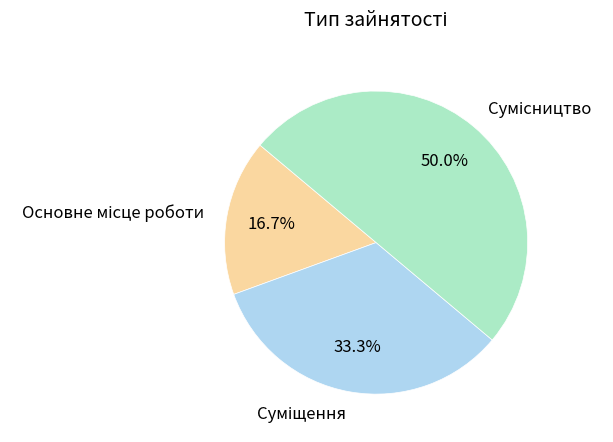

Which has a higher value, Сумісництво or Основне місце роботи?

Сумісництво